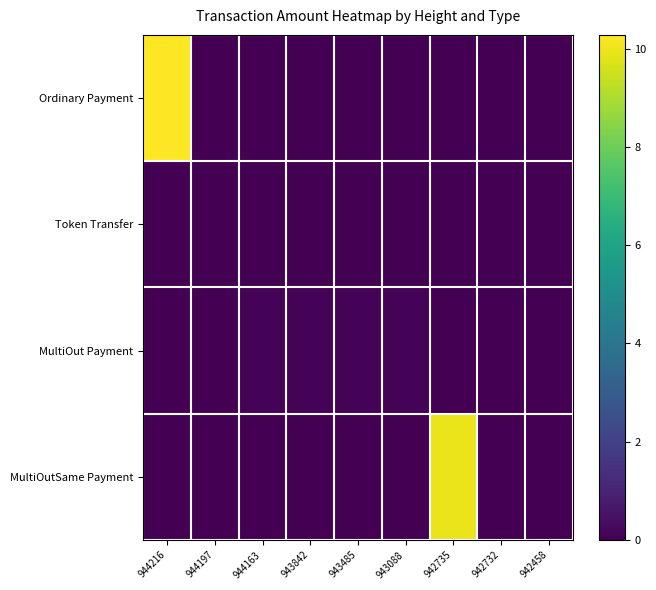

Between 944216 and 942732, which is larger?

944216